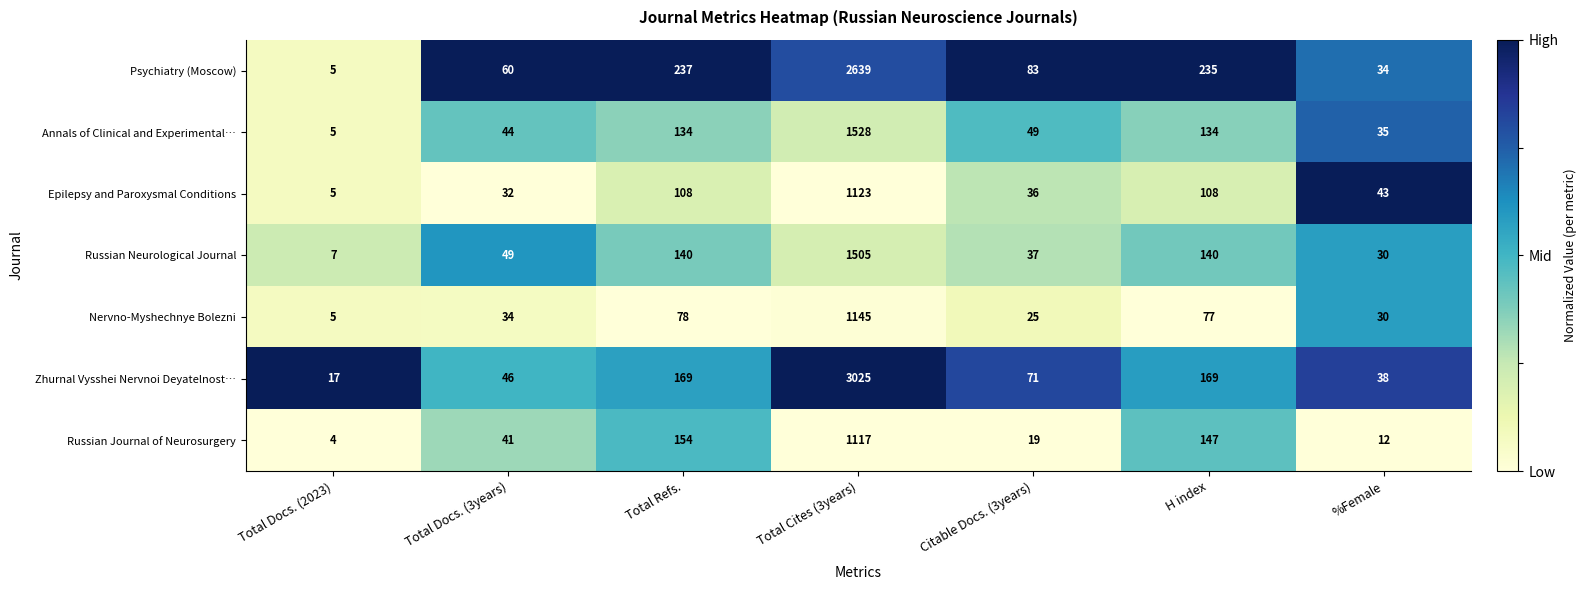

Which series has the widest spread of values?

Zhurnal Vysshei Nervnoi Deyatelnost…